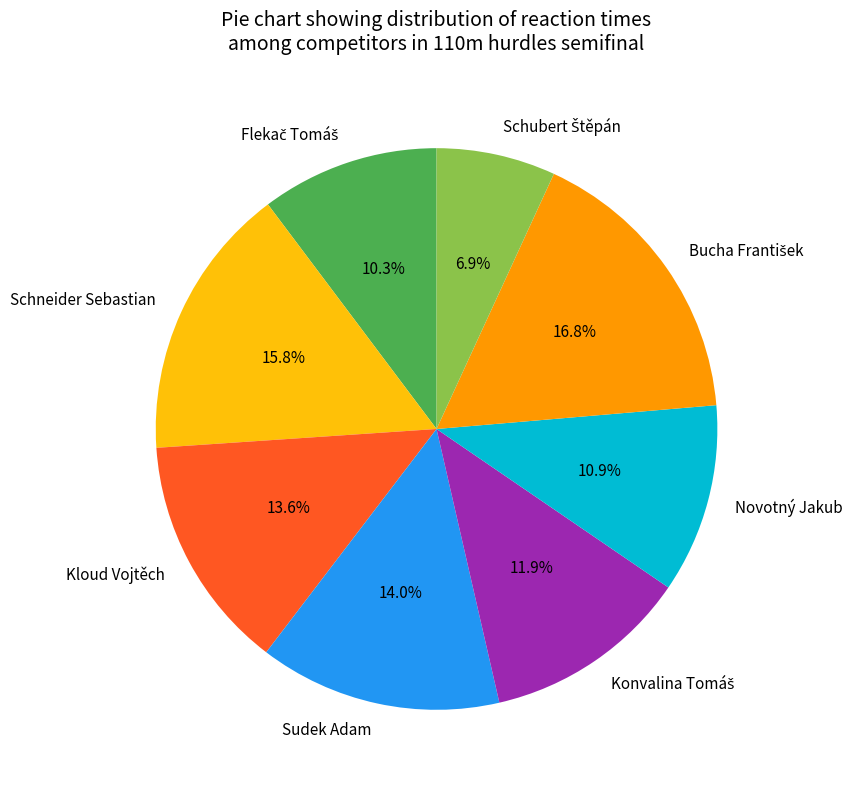

What is the total percentage of Kloud Vojtěch and Sudek Adam?

27.5%